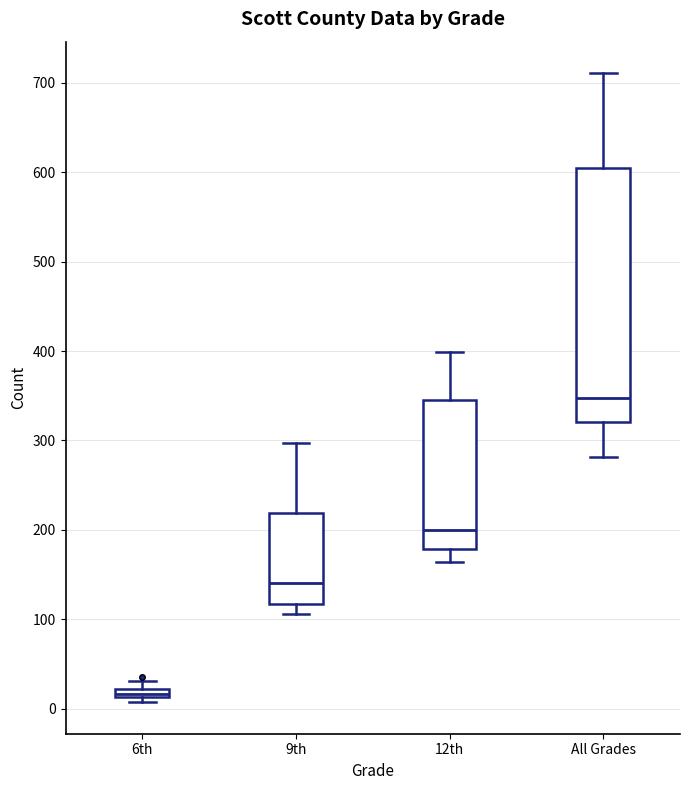

Which box's median line is the highest?

All Grades